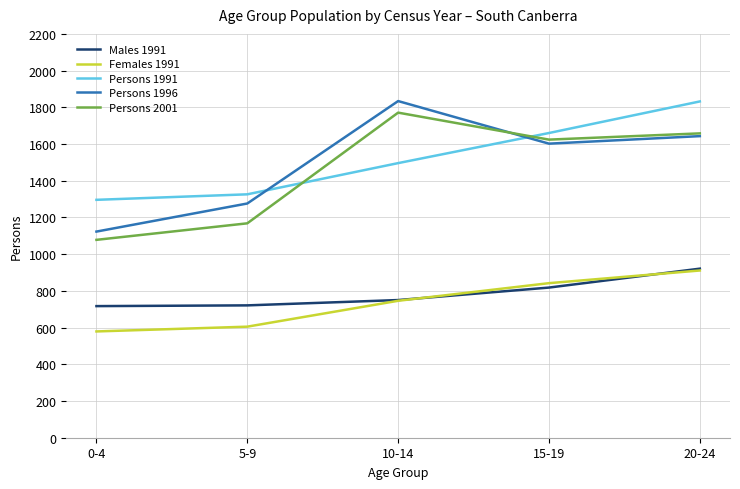

The value of Persons 1996 at 0-4 is 396. True or false?

False